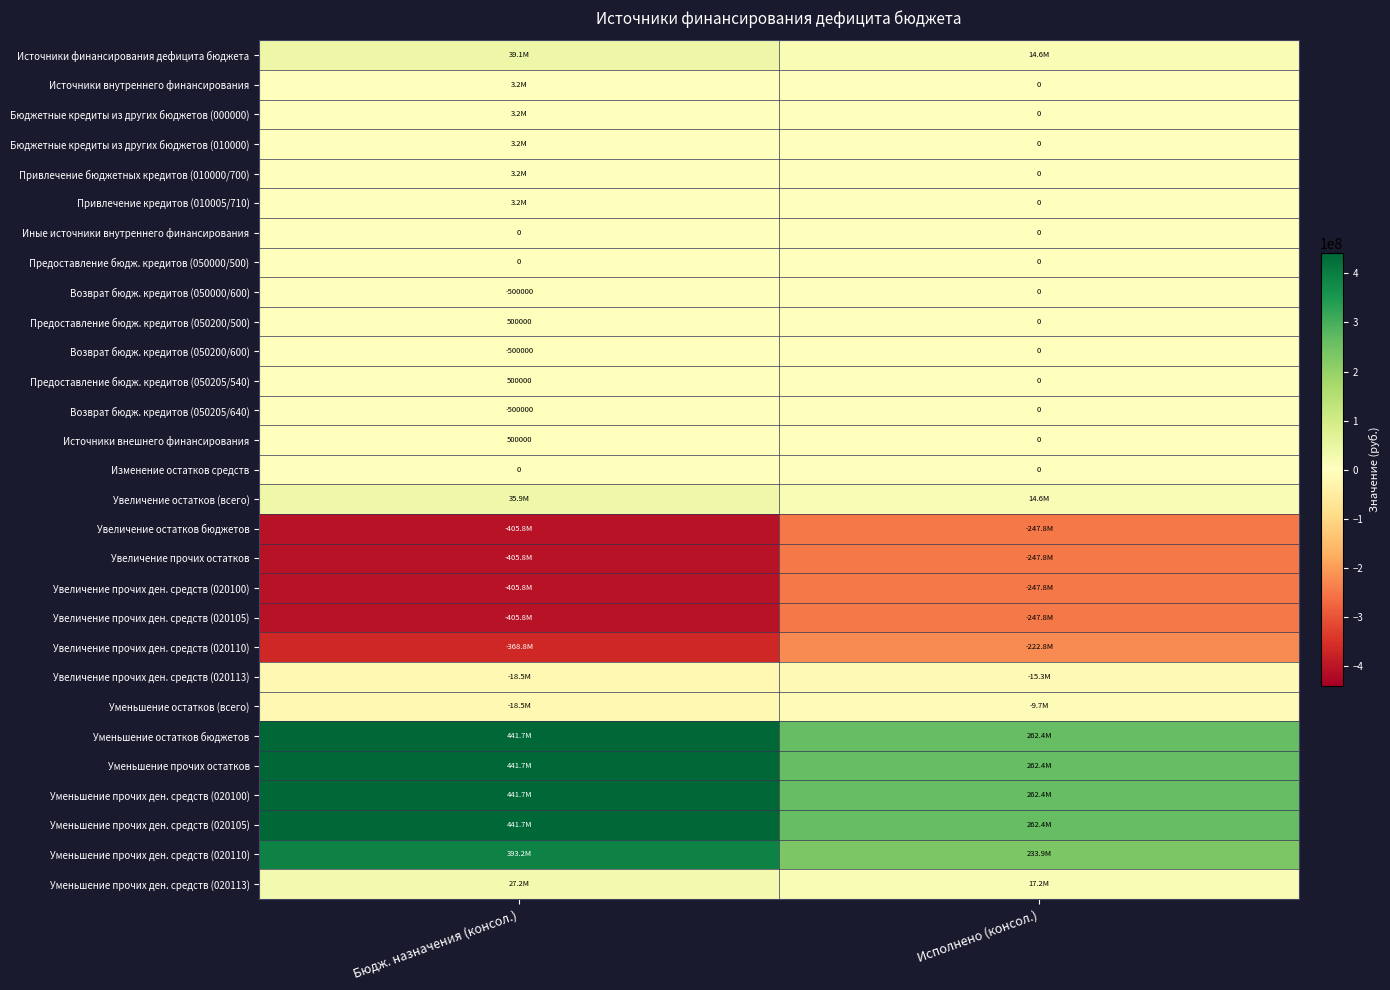

Count the Возврат бюдж. кредитов (050200/600) values in the range -500000 to 0.

2